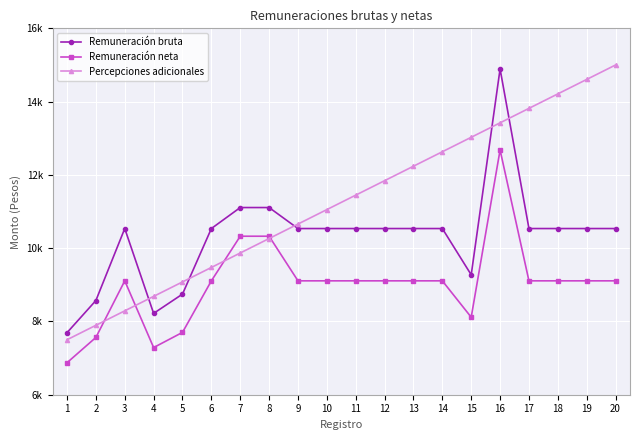

What are all the series names shown in the legend?

Remuneración bruta, Remuneración neta, Percepciones adicionales